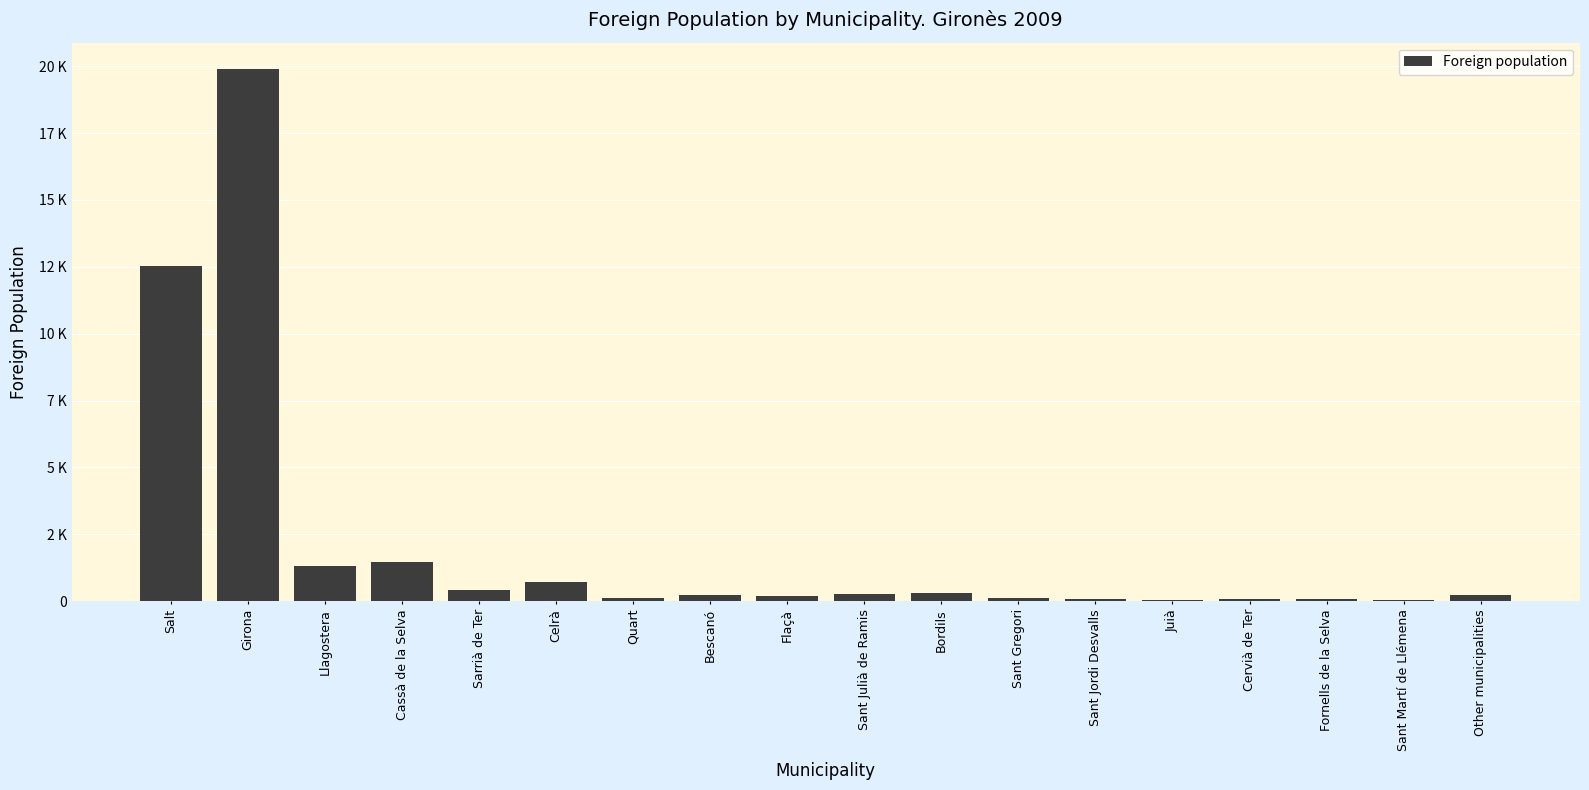

Which has a higher value, Other municipalities or Sant Julià de Ramis?

Sant Julià de Ramis